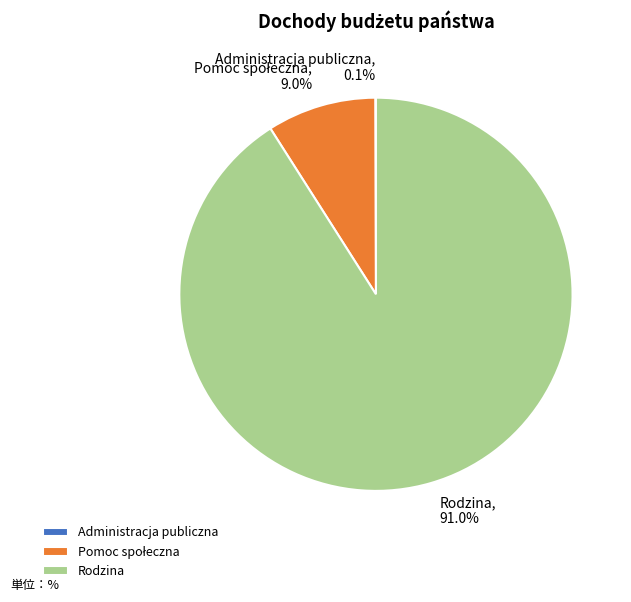

Is there any slice that represents more than half of the pie?

Yes